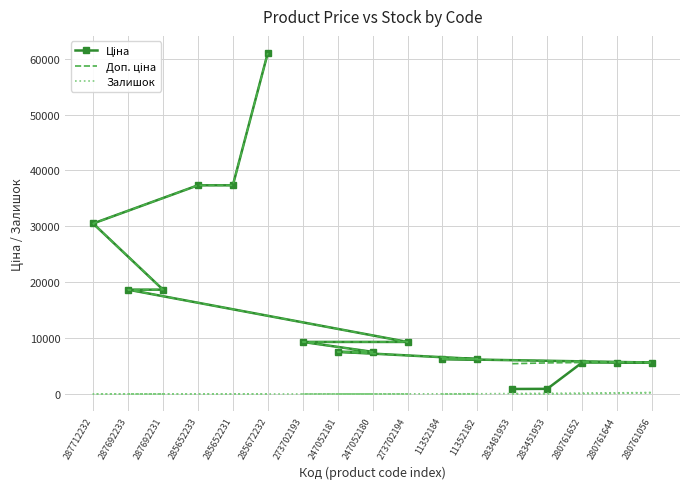

What is the difference between the second highest and minimum values in the Доп. ціна series?

31917.1